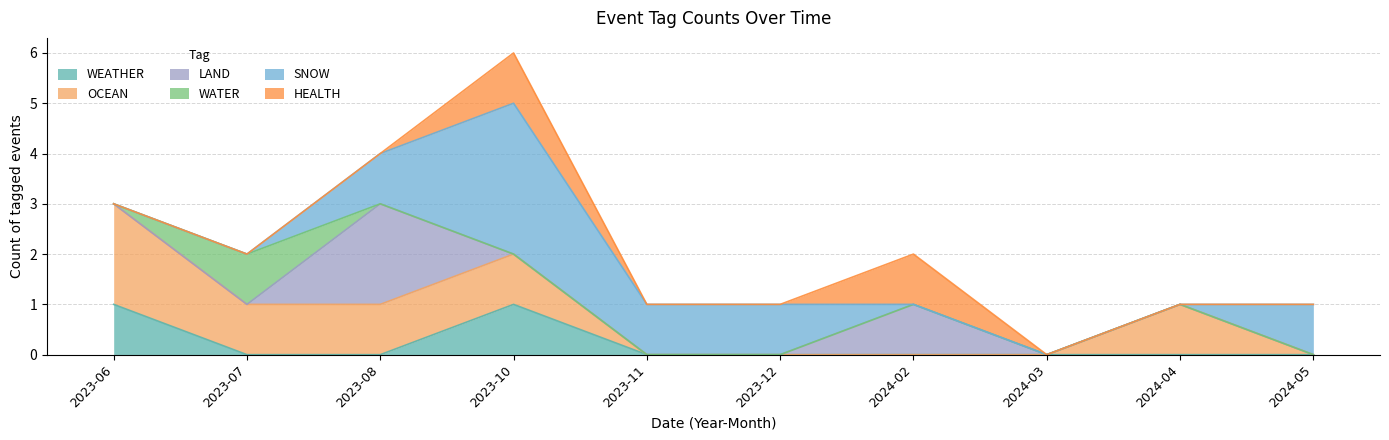

The value of WEATHER at 2023-11 is 1. True or false?

False